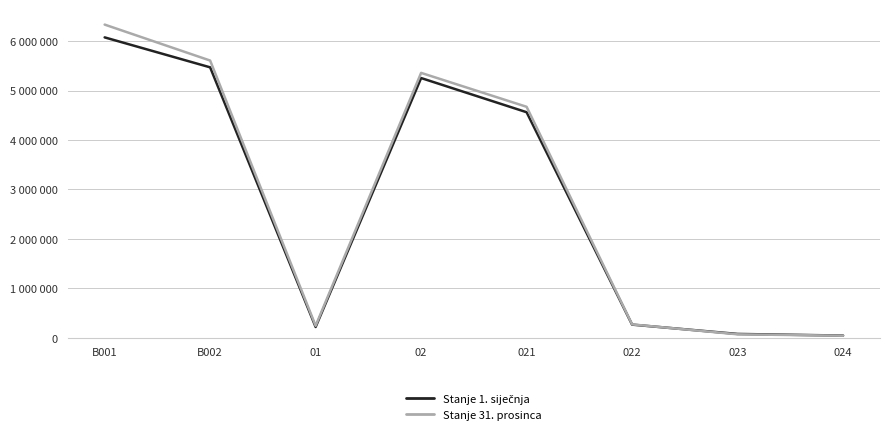

At which label does Stanje 31. prosinca reach its peak?

B001